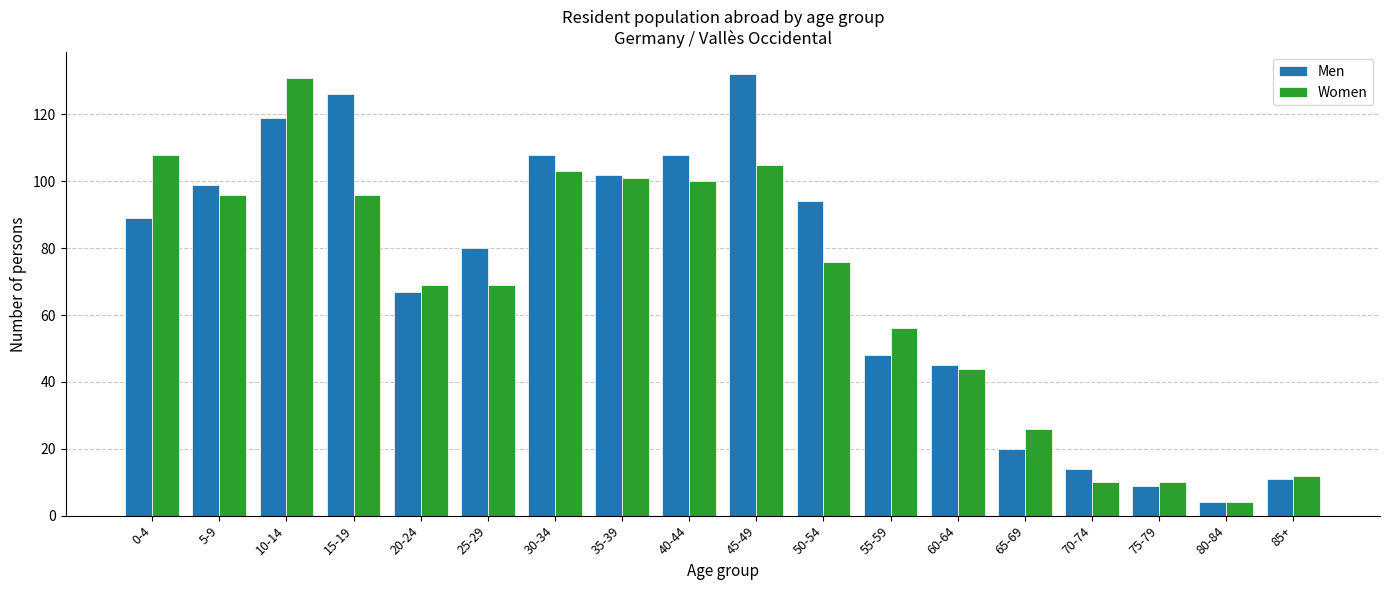

At which category is the sum across all series the highest?

10-14